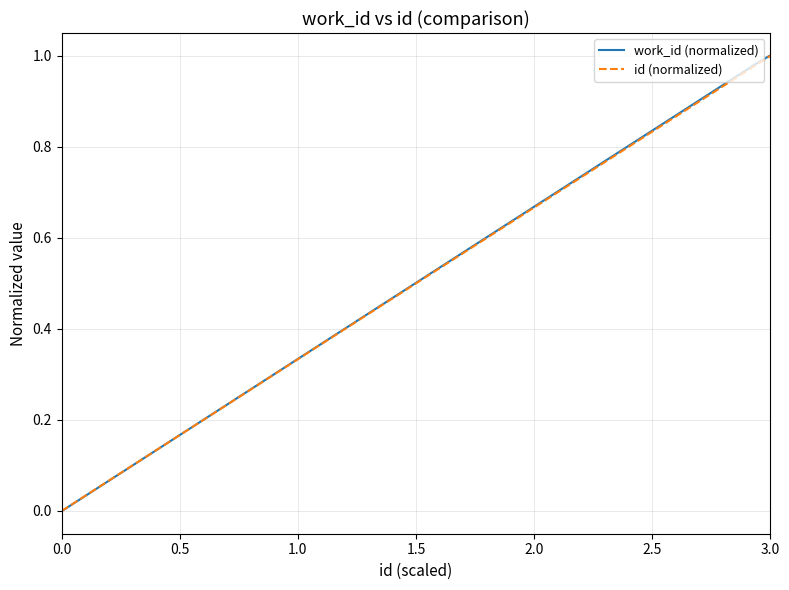

The value of work_id (normalized) at 3.0 is 0.4. True or false?

False